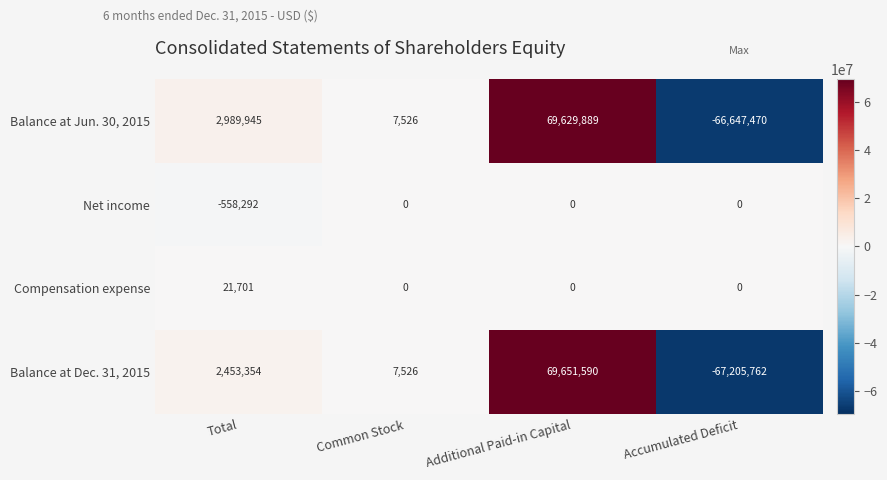

Reading left to right, list all the values displayed in this chart.

Balance at Jun. 30, 2015: 2989945	7526	69629889	-66647470
Net income: -558292	0	0	0
Compensation expense: 21701	0	0	0
Balance at Dec. 31, 2015: 2453354	7526	69651590	-67205762